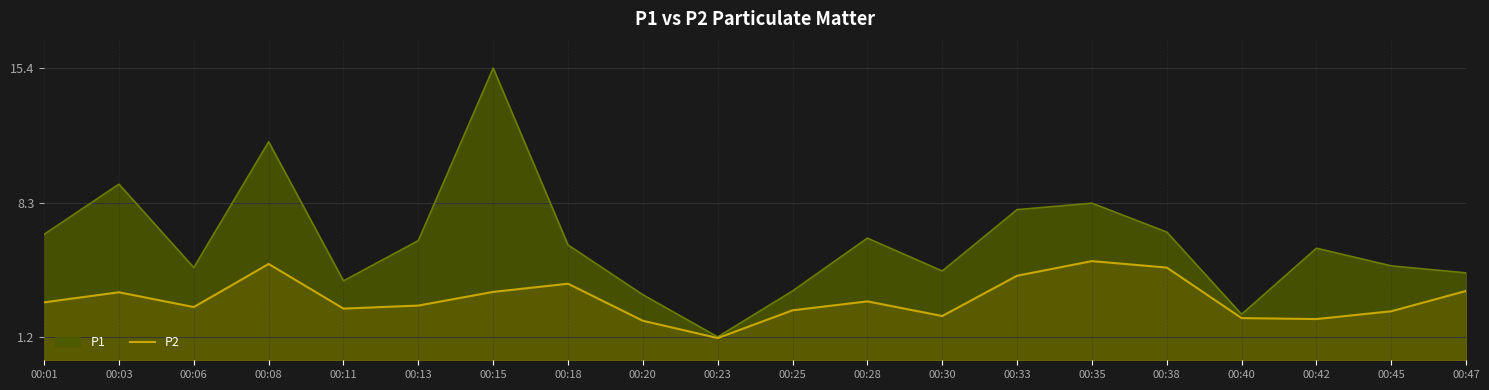

Which label corresponds to the largest value in the chart?

00:15